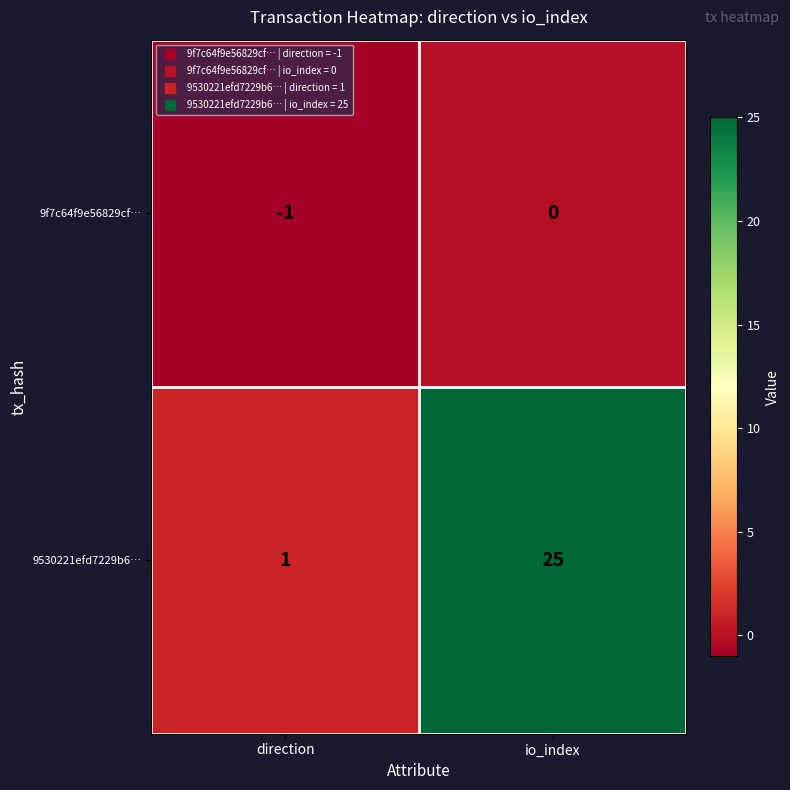

What is the difference between the highest and lowest values at io_index?

25